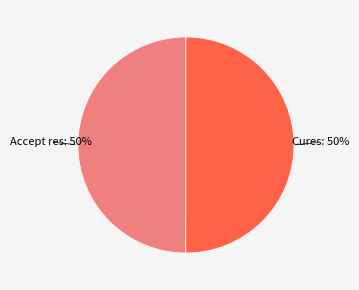

To the nearest percent, what portion does Cures represent?

50%